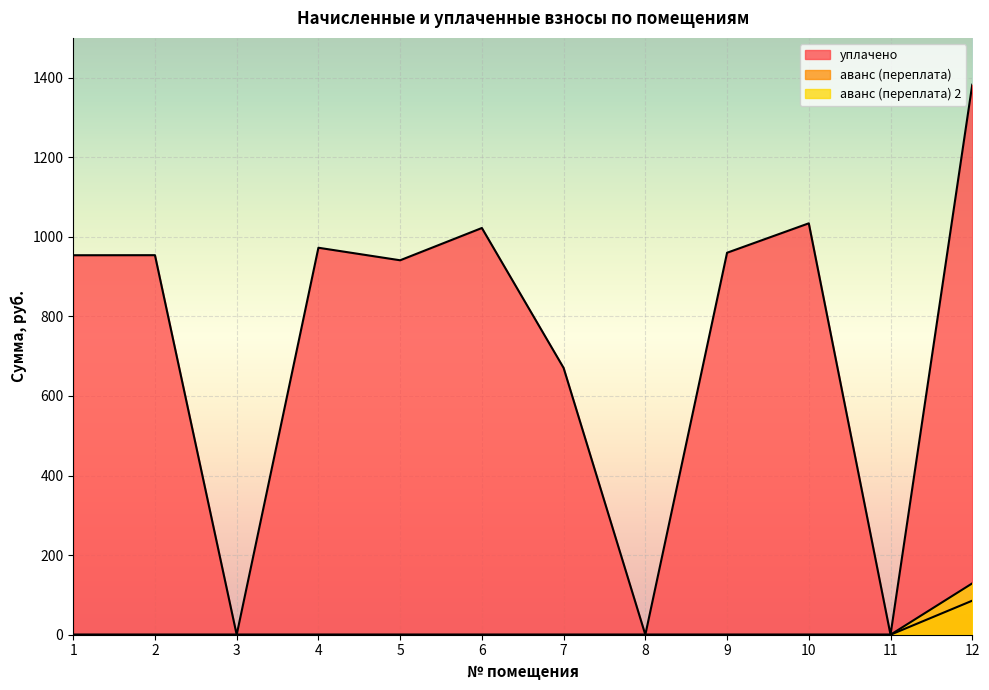

What is the total value across all series at 2?

953.9